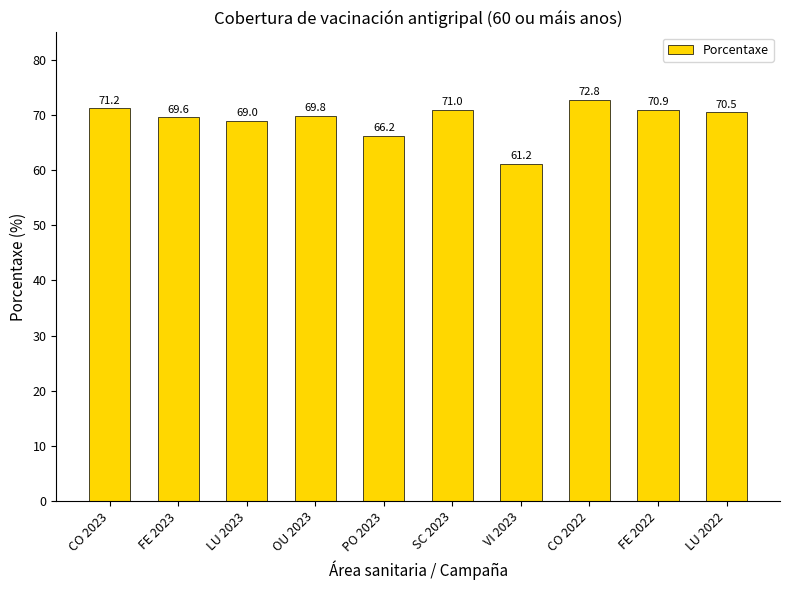

What is the average value?

69.2